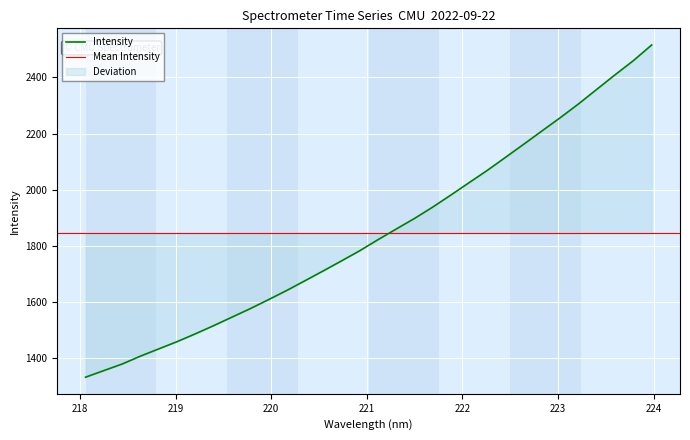

What is the difference between the maximum and minimum values?

1184.5